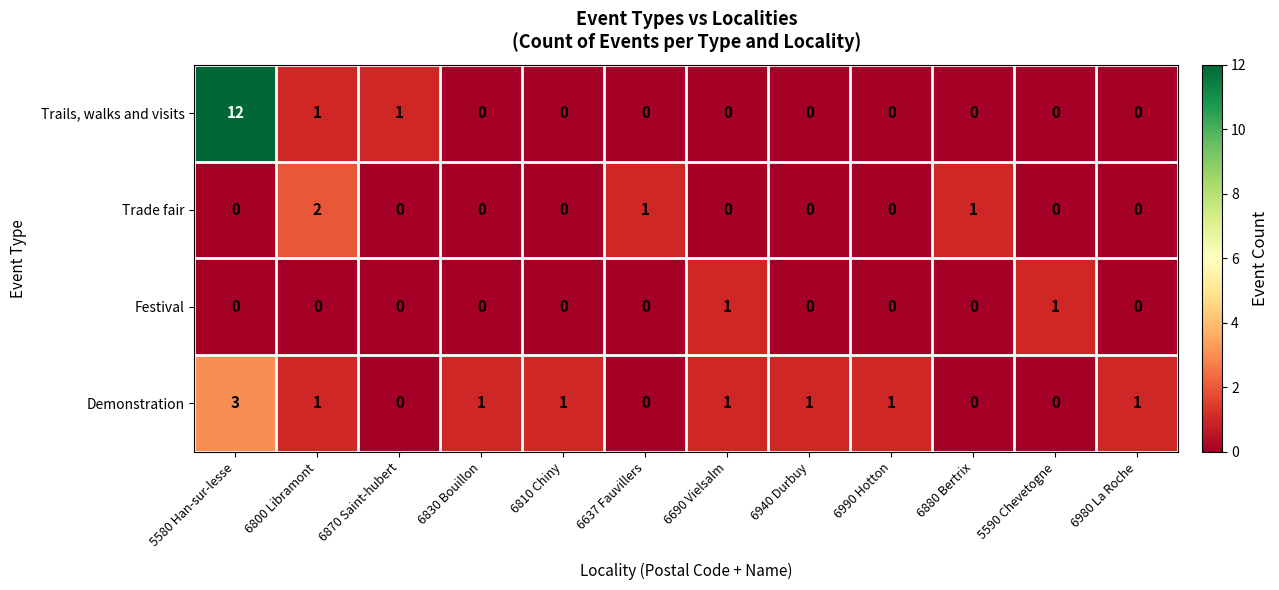

Which series has the widest spread of values?

Trails, walks and visits